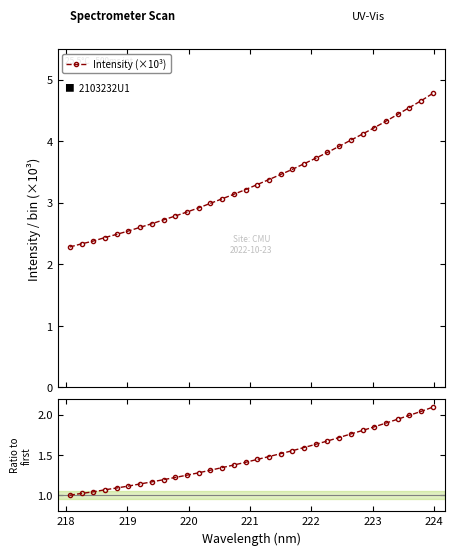

What is the maximum value for Intensity (×10³)?

4.8